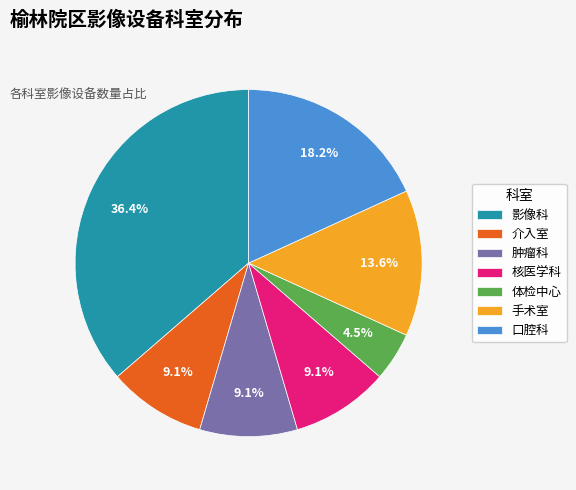

Which has a higher value, 口腔科 or 介入室?

口腔科